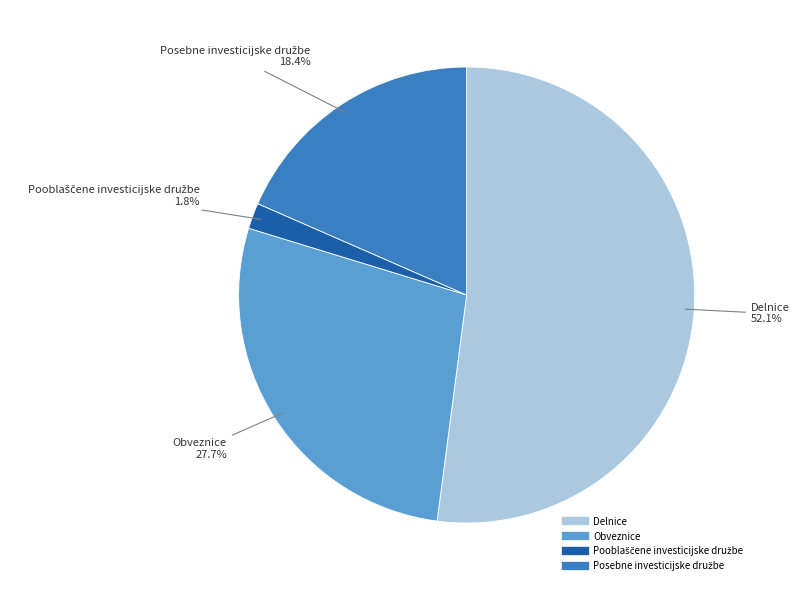

Is there any slice that represents more than half of the pie?

Yes